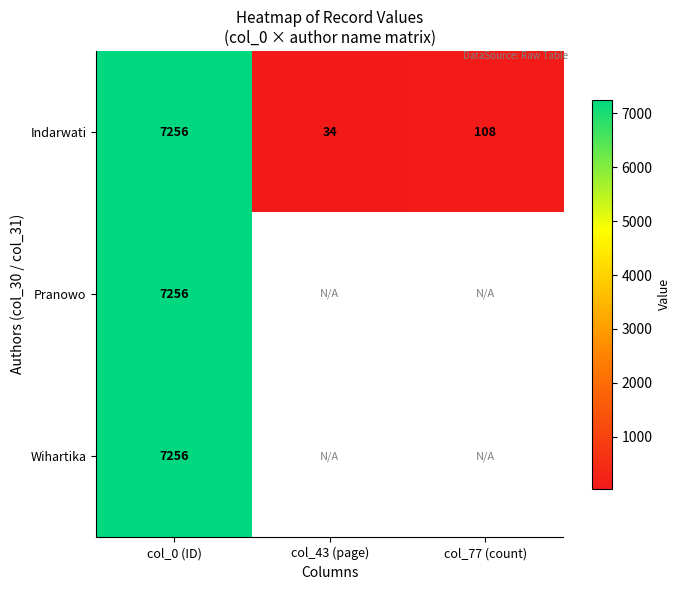

What is the highest value of the Indarwati series?

7256